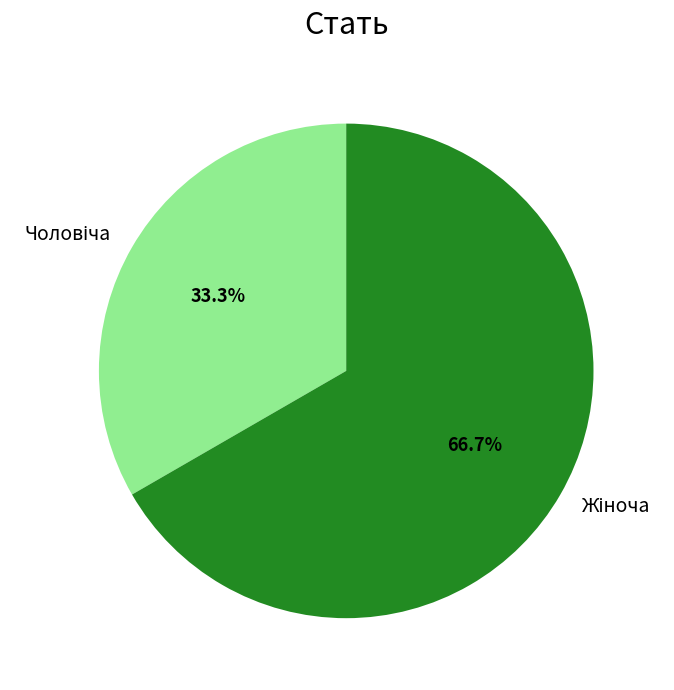

What is the change in value from Чоловіча to Жіноча?

+1